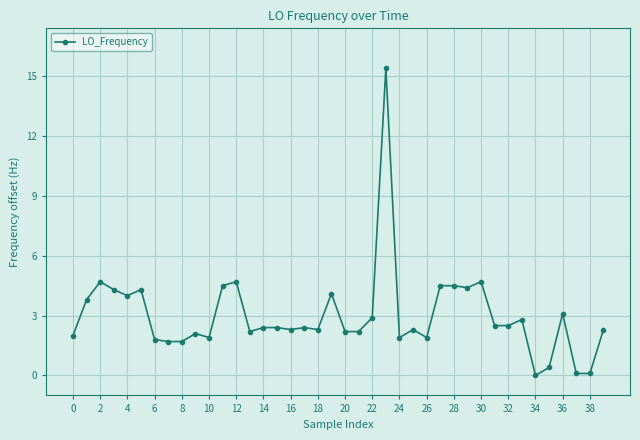

True or false: there are more than 0 points higher than both neighbors.

True